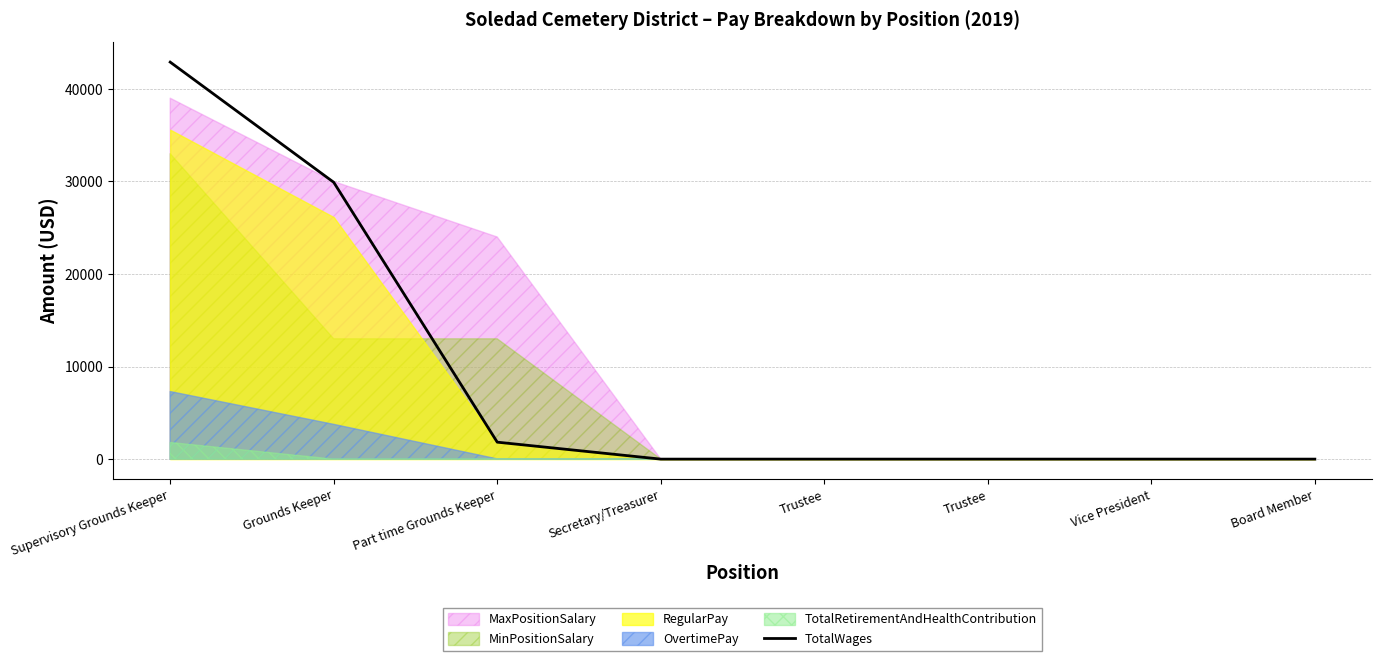

Does the chart display data point markers on the line(s)?

No